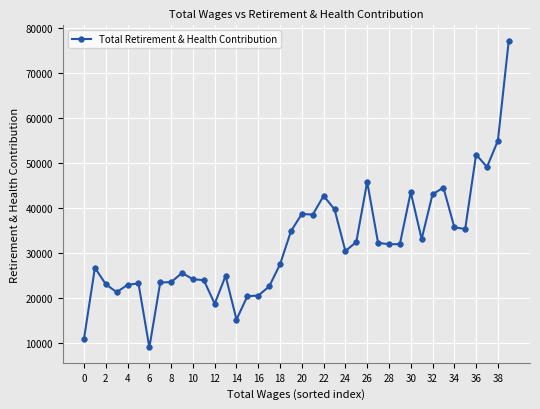

What is the difference between the second highest and minimum values?

45919